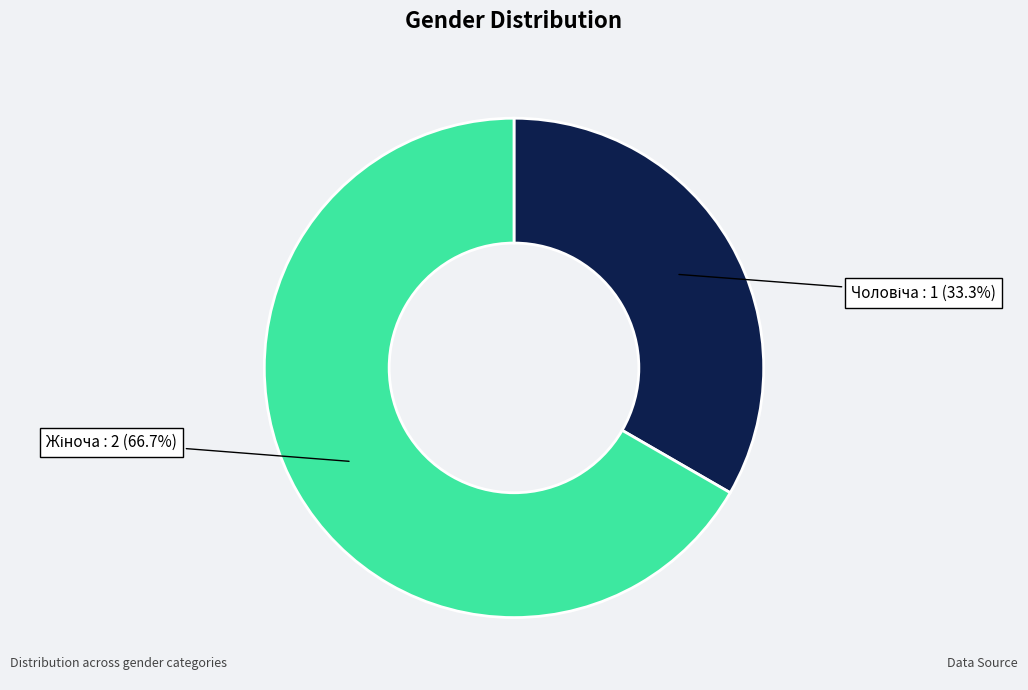

Is there a majority slice in this chart?

Yes